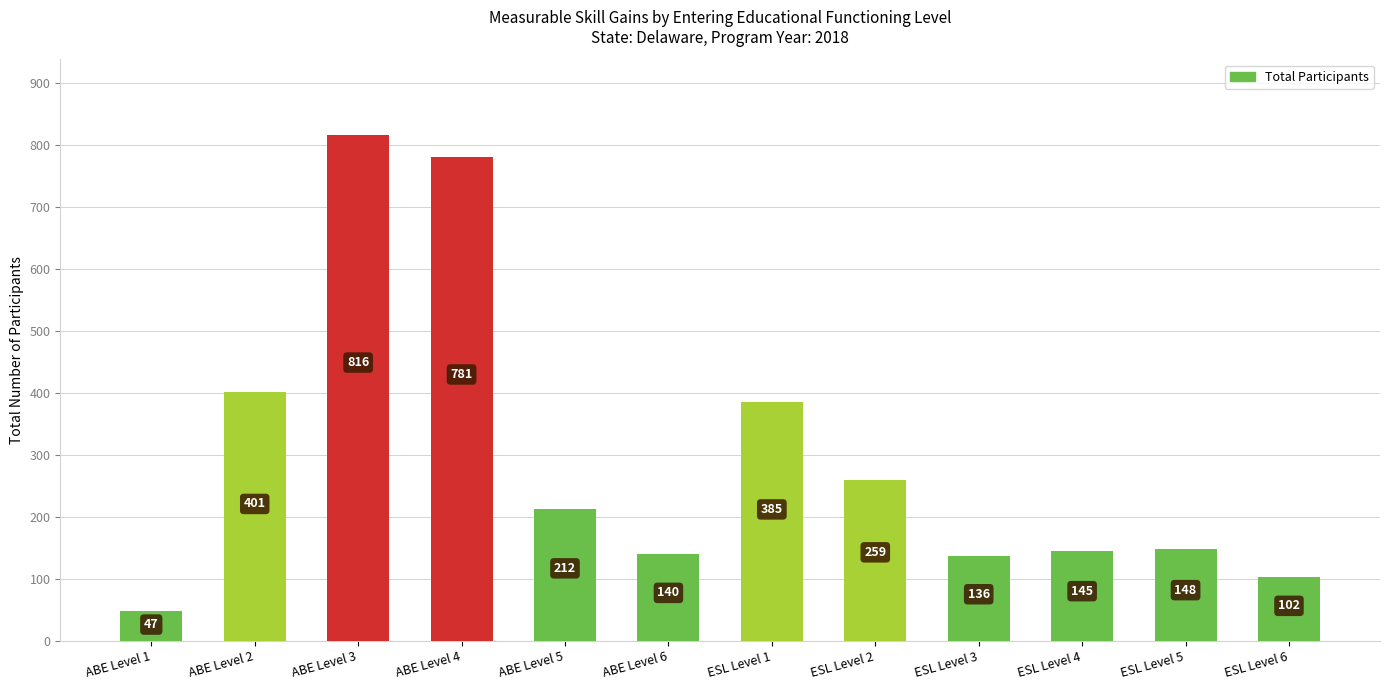

What is the value of the 8th bar from the left?

259